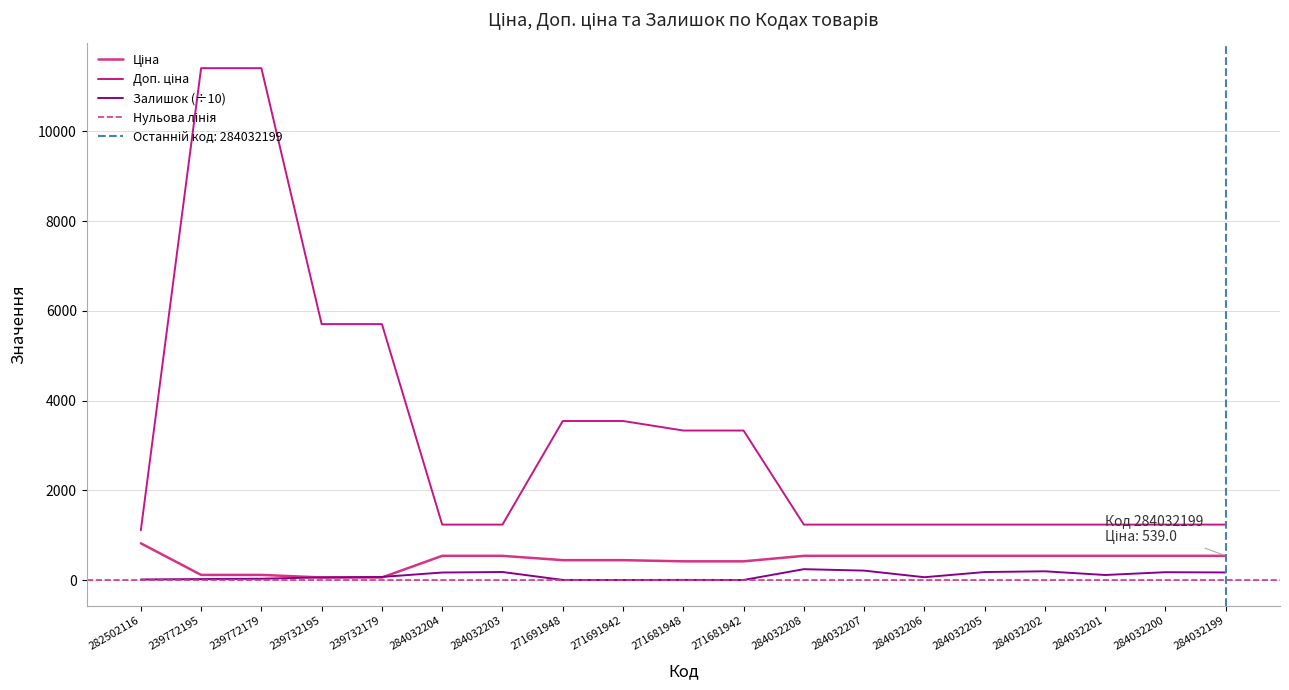

The Ціна series shows 539.0 at 284032207. True or false?

True